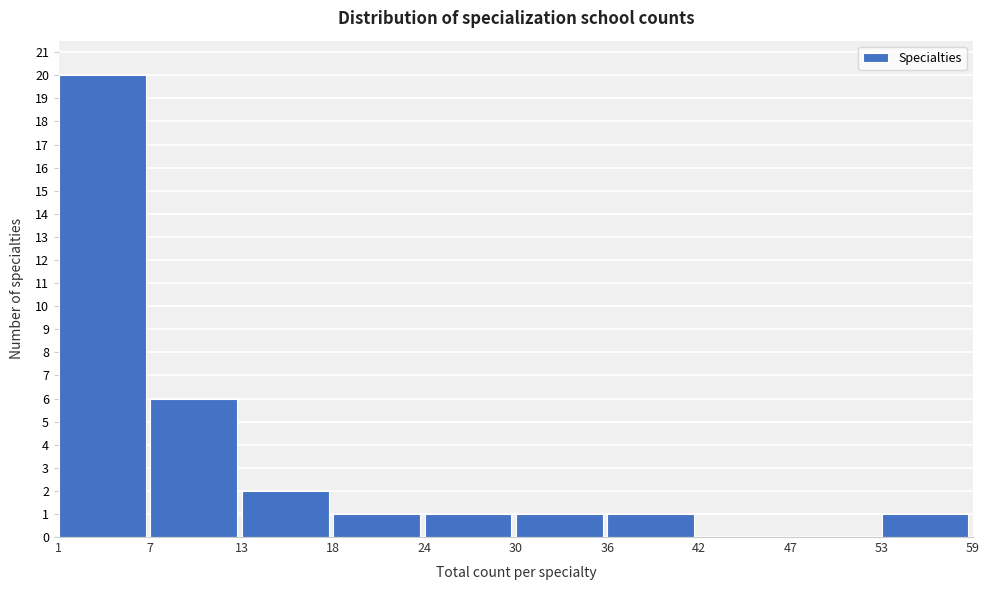

How tall is the bar that spans 7 to 13 on the x-axis? The values are not printed on the chart, so give them approximately, as read against the axis.

6